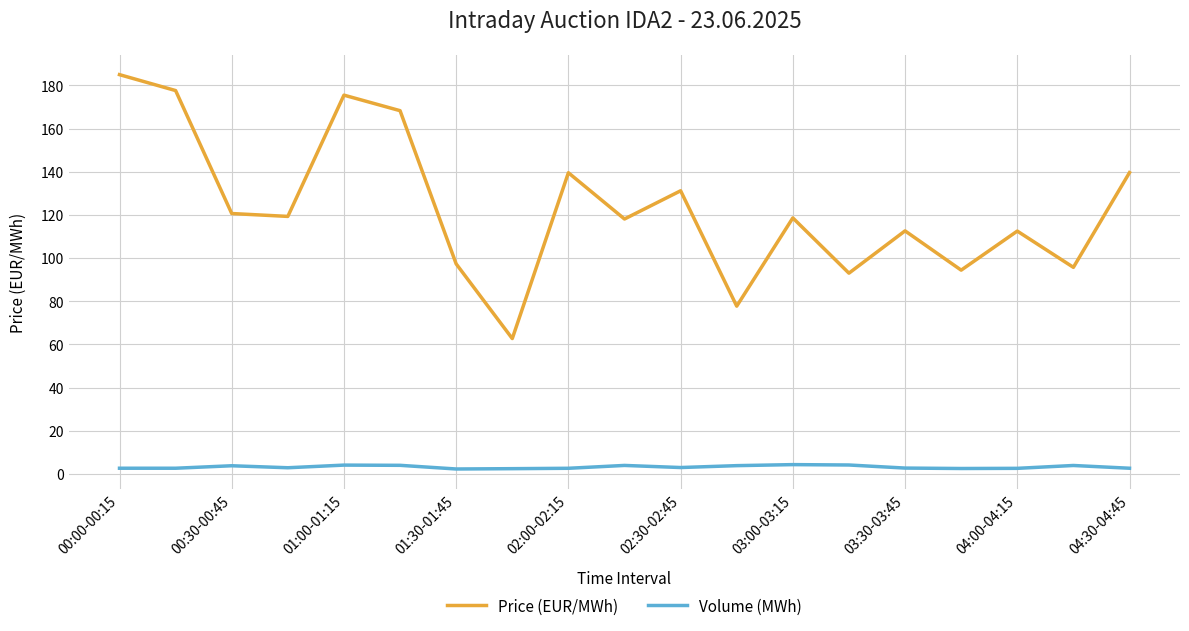

What is the greatest value displayed?

185.0